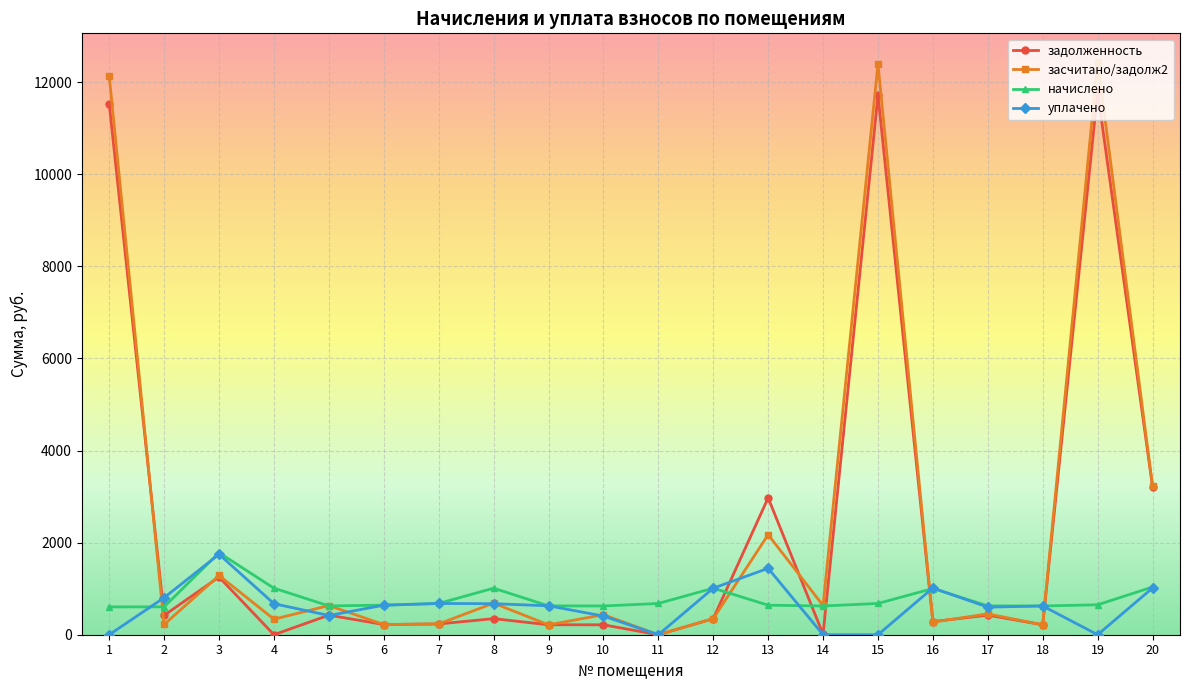

Which series has the largest range (max minus min)?

засчитано/задолж2